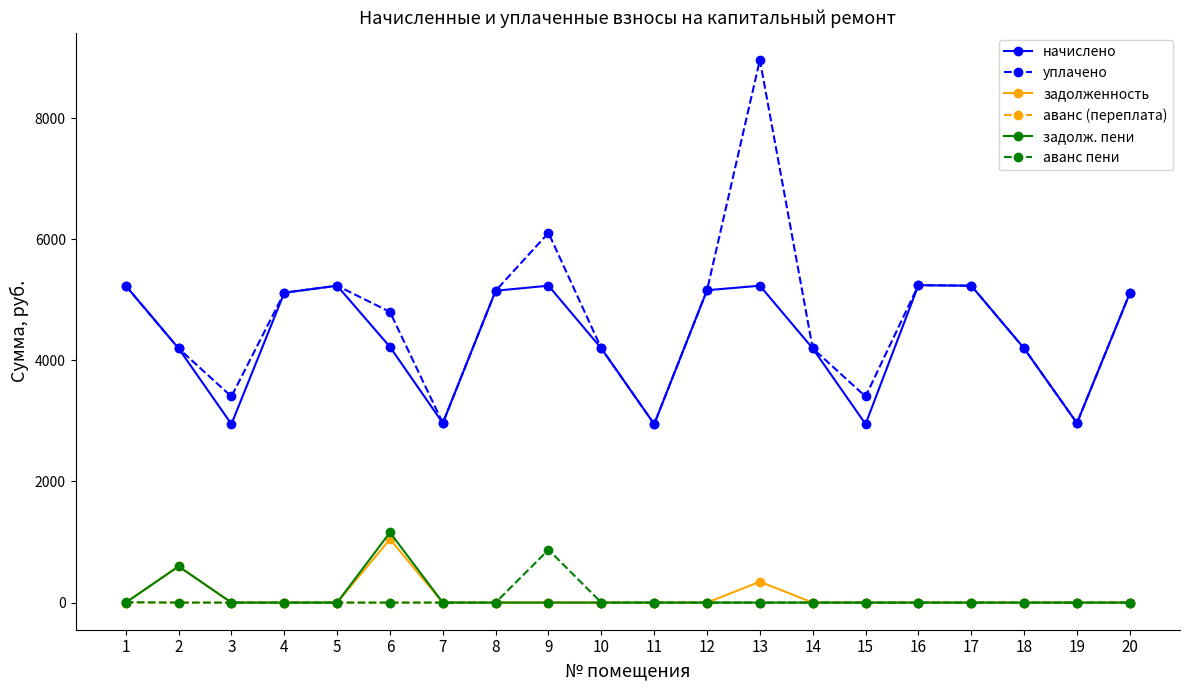

How many data points does each series have?

20